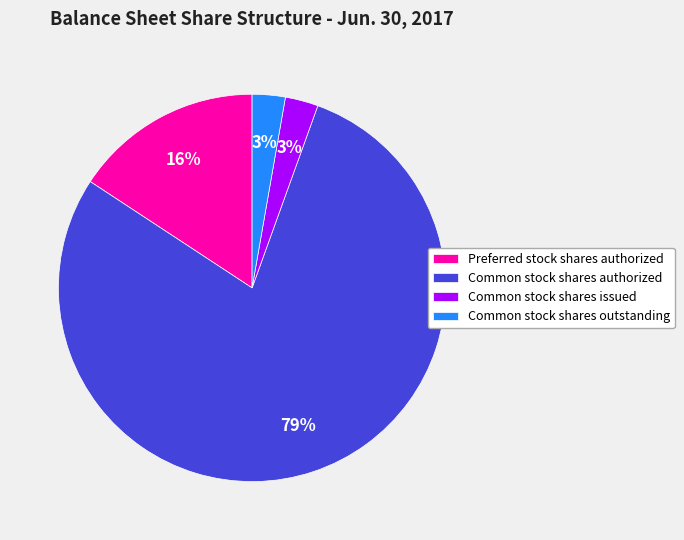

Which has a higher value, Common stock shares authorized or Common stock shares issued?

Common stock shares authorized